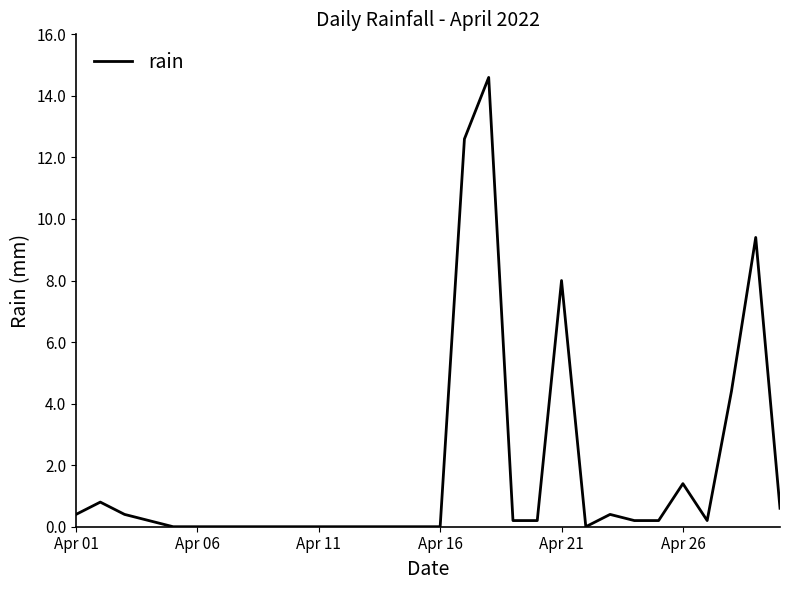

How many lines are shown in the chart?

1